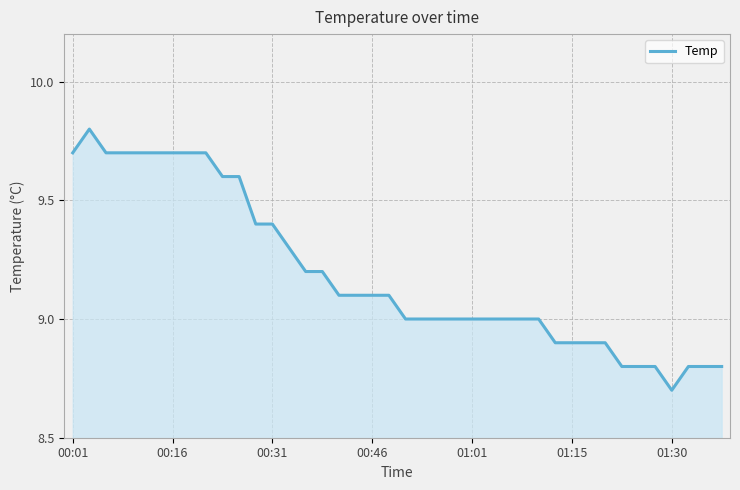

What is the difference between the maximum and minimum values?

1.1